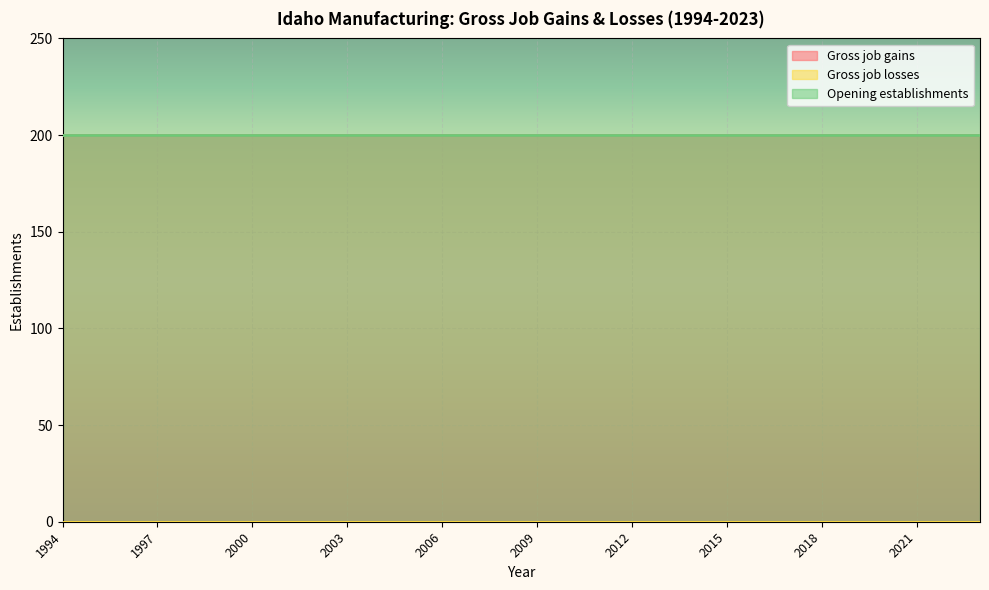

Is it true that Gross job gains equals 352 at 2019?

False